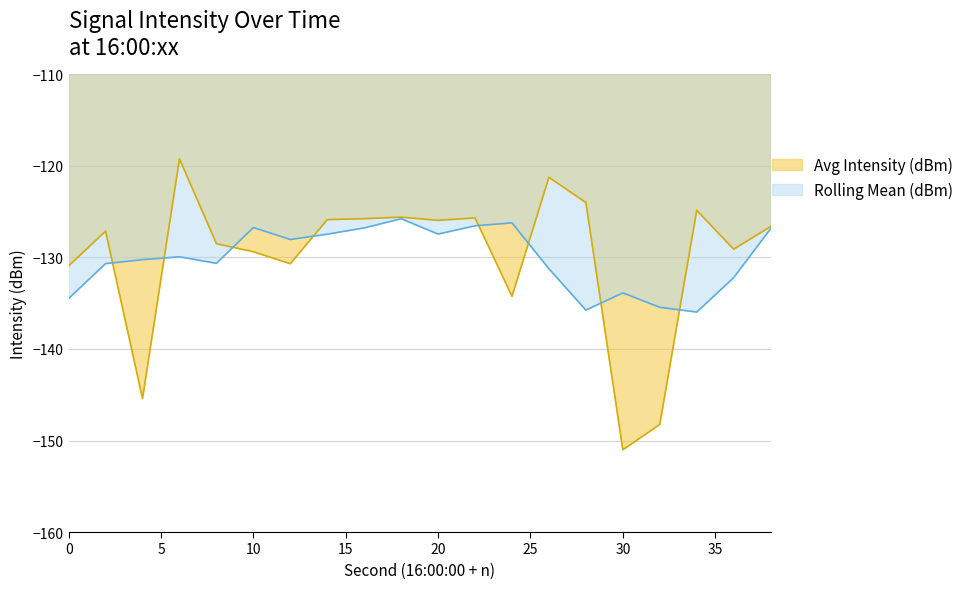

Reading left to right, what are all the values shown in this chart?

-130.9	-127.1	-145.4	-119.2	-128.5	-129.4	-130.7	-125.9	-125.8	-125.6	-125.9	-125.7	-134.2	-121.2	-124.0	-151.0	-148.3	-124.8	-129.1	-126.6